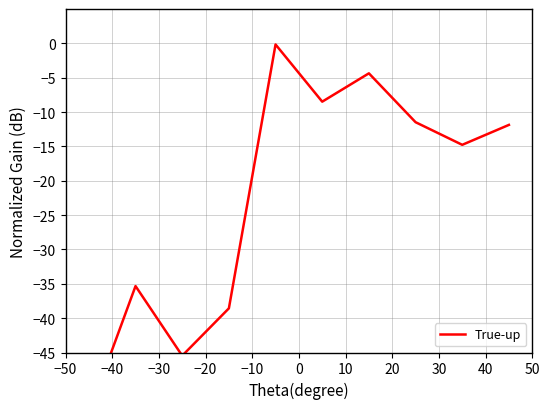

How many values are below -11?

7